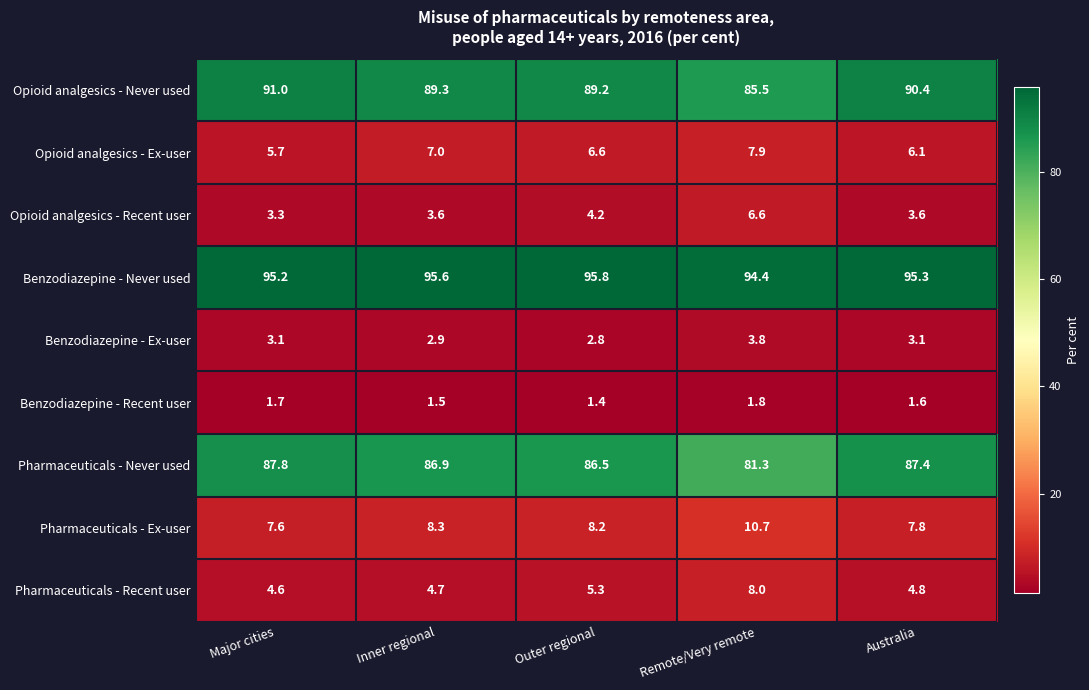

Which series has the largest total across all categories?

Benzodiazepine - Never used